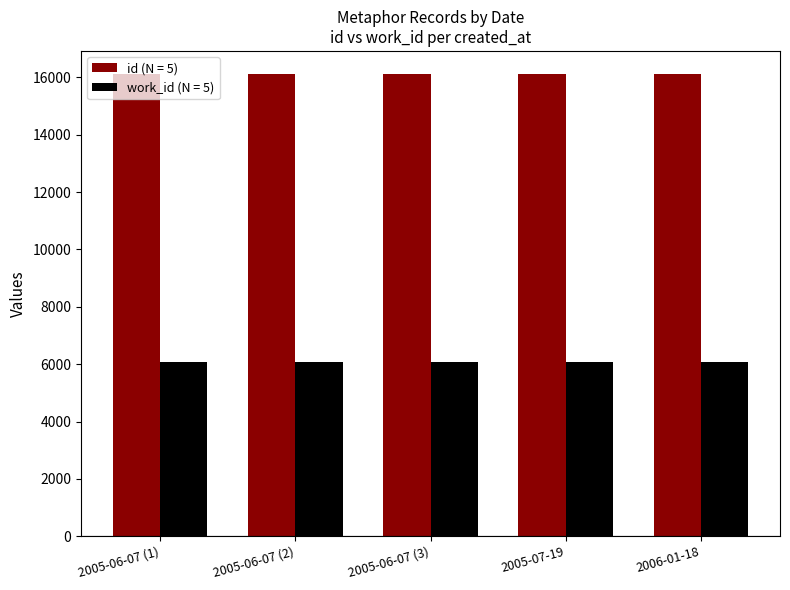

What is the difference between the highest and lowest values at 2005-07-19?

10025